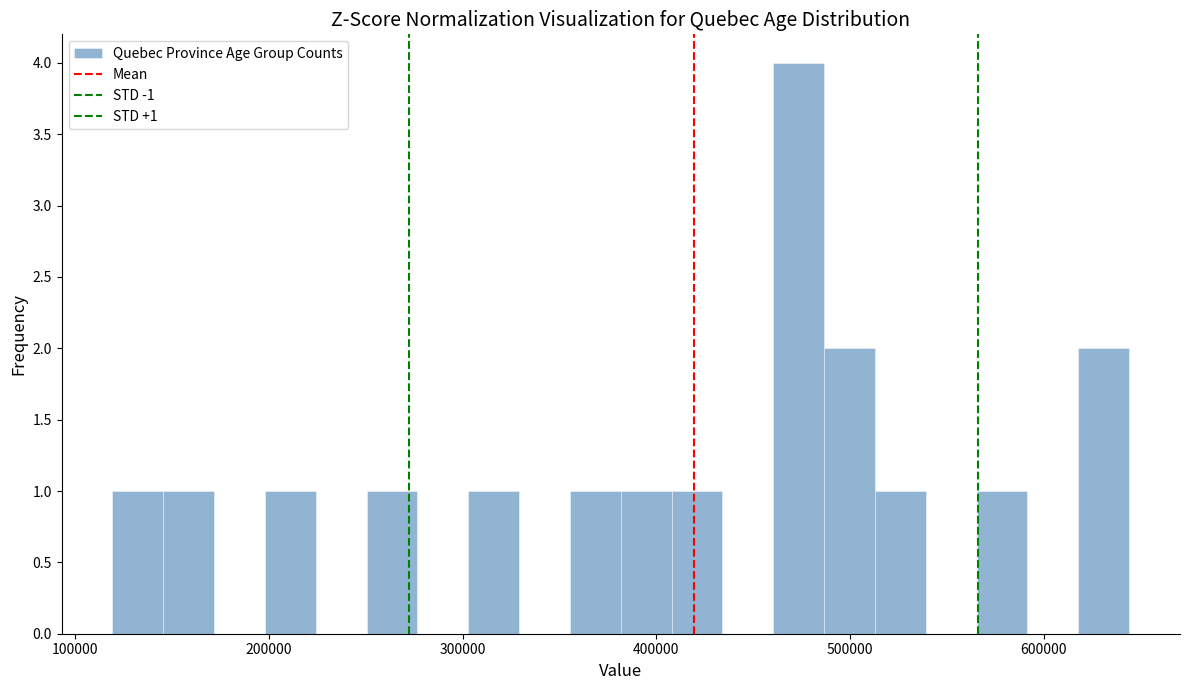

Read against the x-axis, roughly where is the centre of the tallest bar?

470000